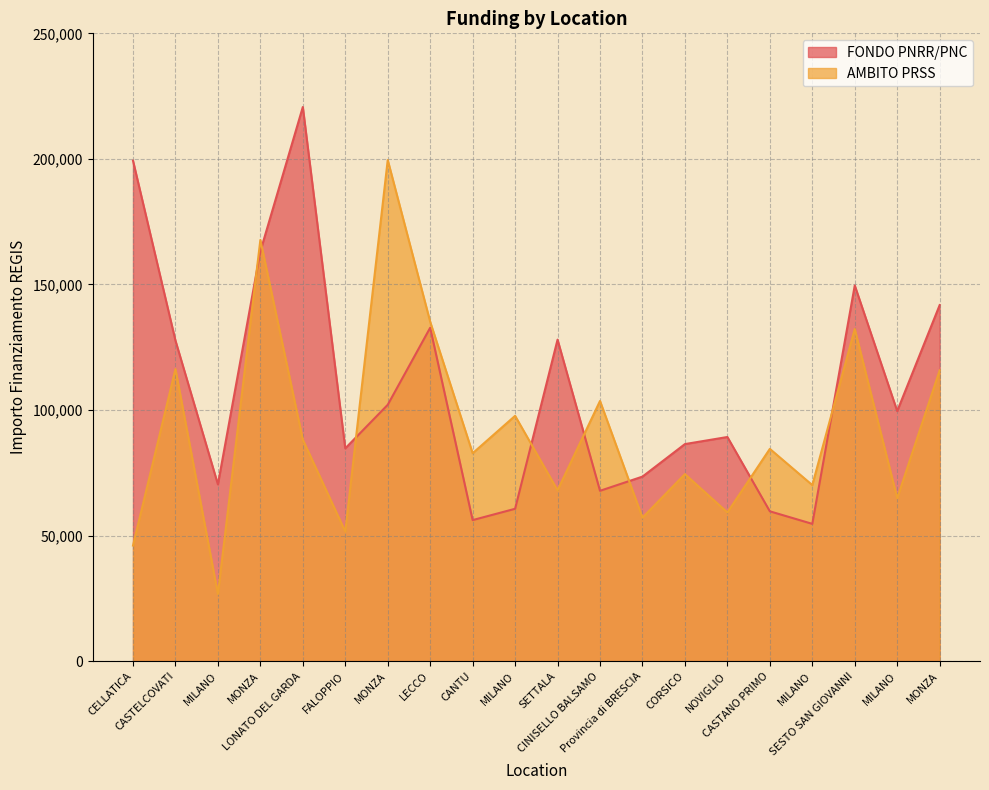

What is the highest value of the AMBITO PRSS series?

199567.7